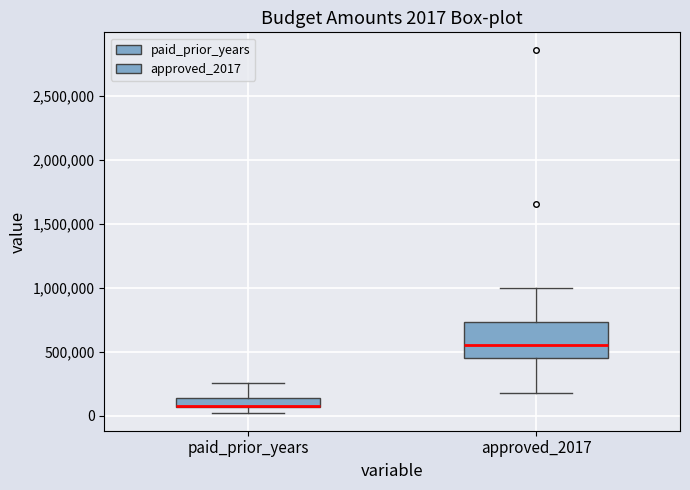

Which box is the tallest, from its lower edge to its upper edge?

approved_2017